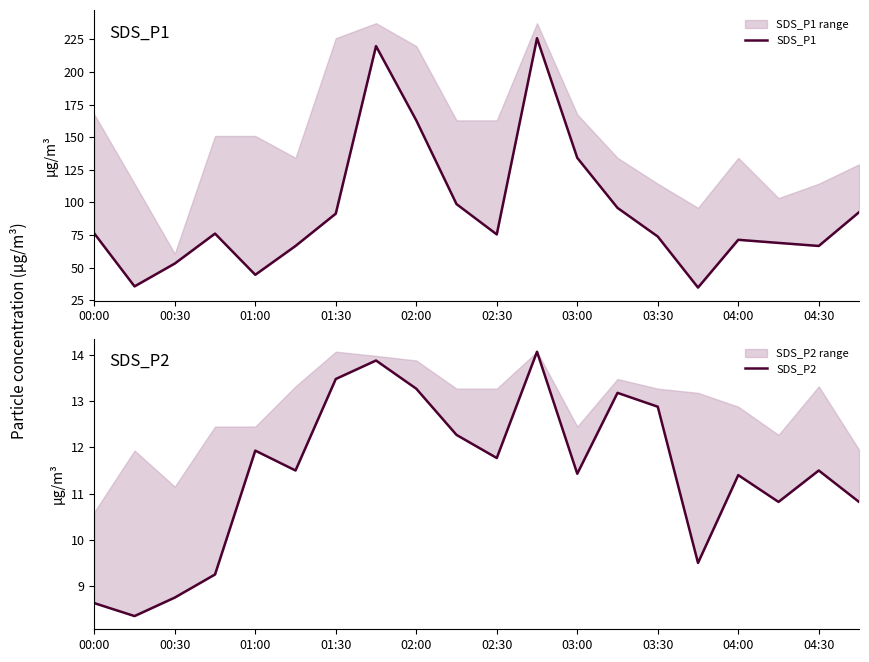

At which label does SDS_P1 first exceed 76?

00:00